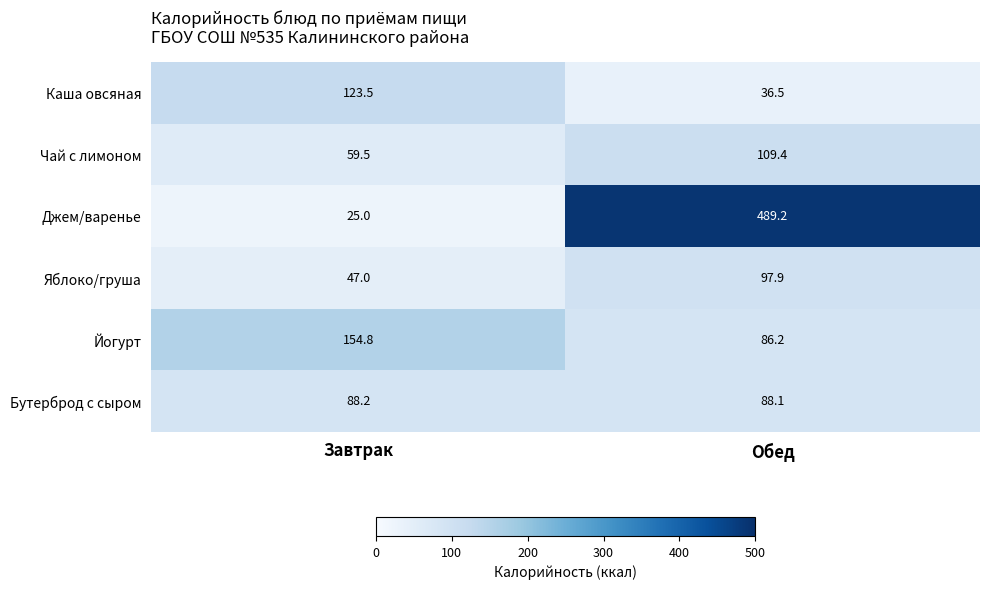

At which label is Бутерброд с сыром closest to 88?

Обед